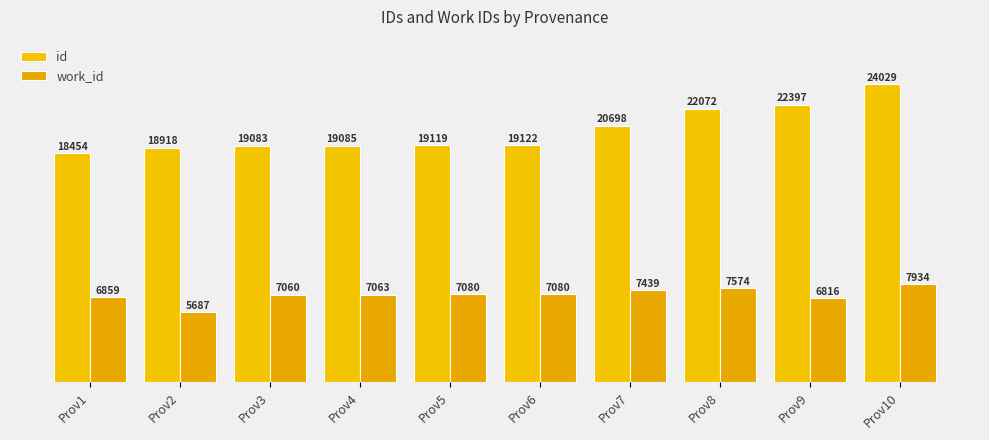

What is the minimum value shown in the chart?

5687